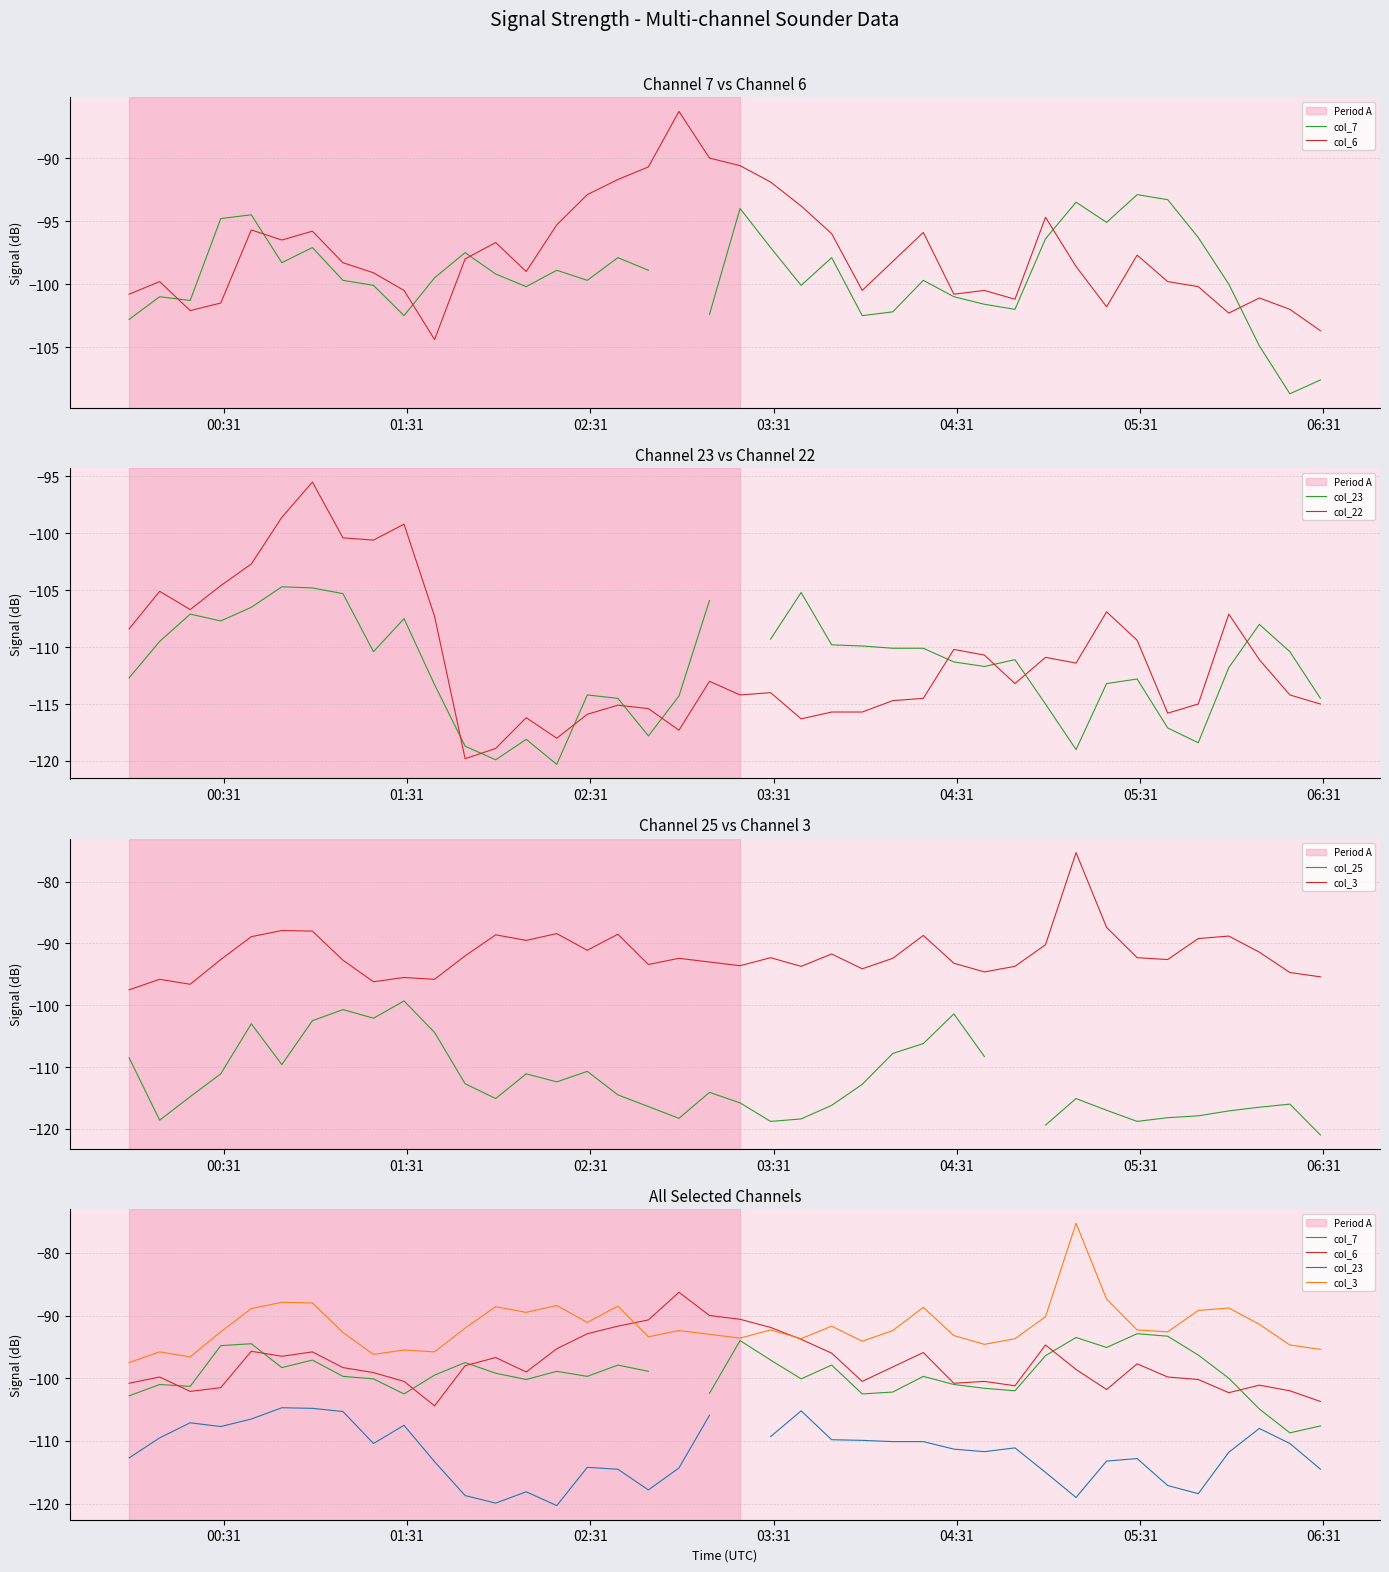

What is the highest value of the col_22 series?

-95.5